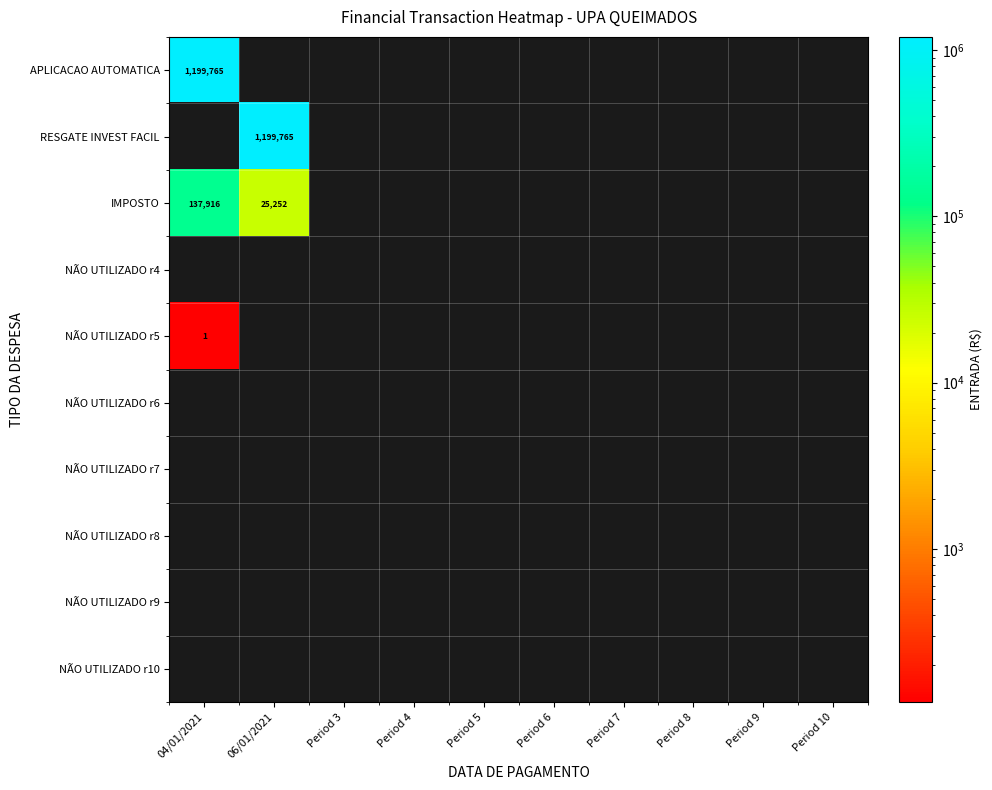

The APLICACAO AUTOMATICA series shows 0.0 at Period 6. True or false?

True